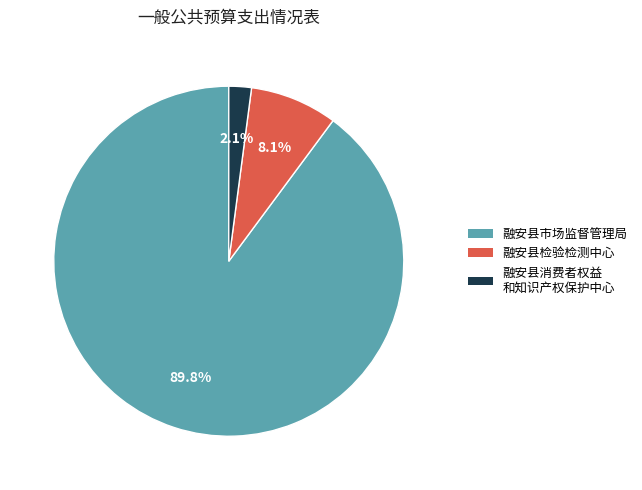

Is there a majority slice in this chart?

Yes